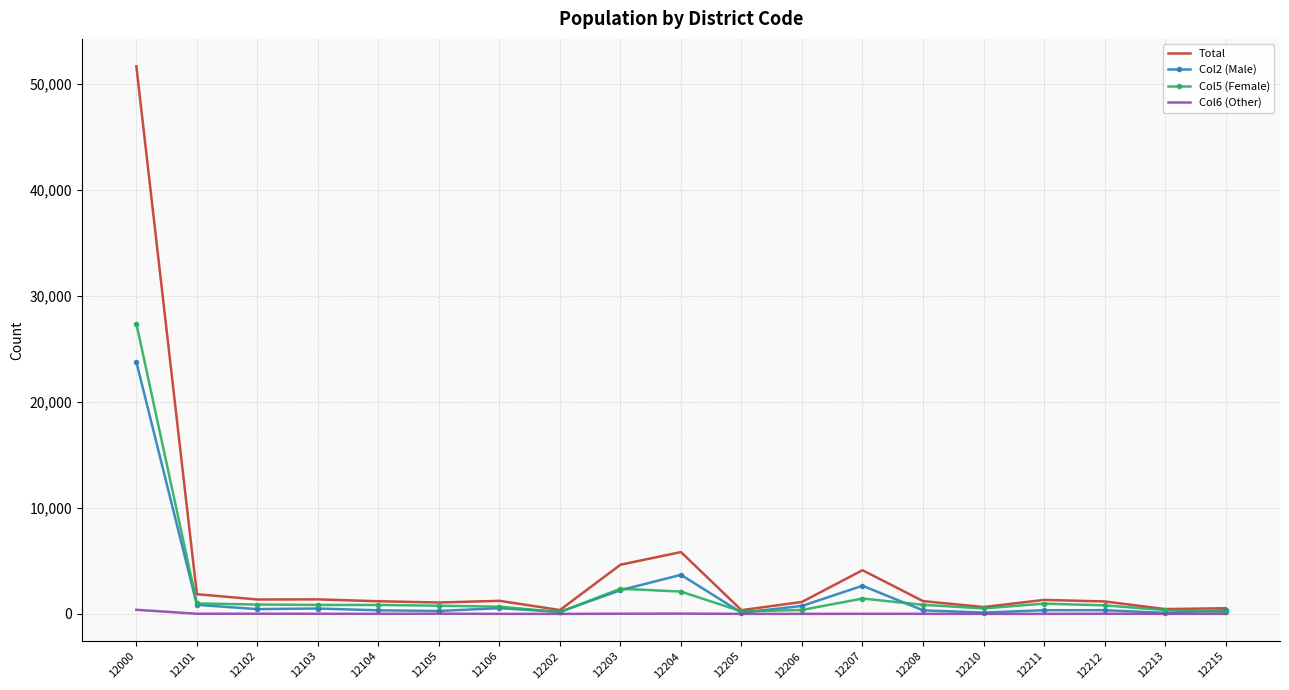

The Total series shows 646 at 12210. True or false?

True